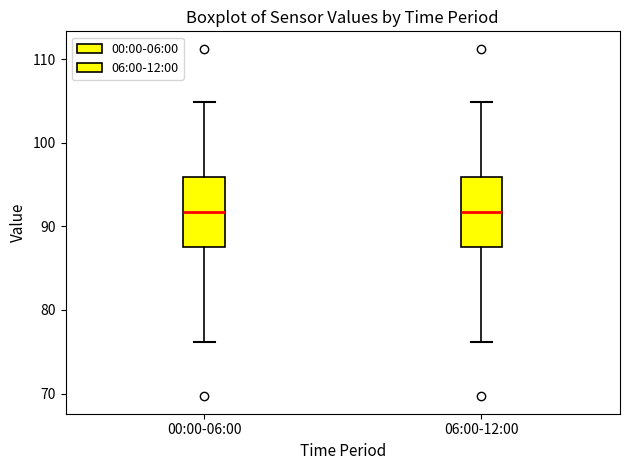

Reading left to right, transcribe this box plot: for each box, give where its median line is, the range the box spans, and where its two whiskers end, as read against the y-axis. The values are not printed on the chart, so give them approximately, as read against the axis.

00:00-06:00: median 92, box 88 to 96, whiskers 76 to 105
06:00-12:00: median 92, box 88 to 96, whiskers 76 to 105